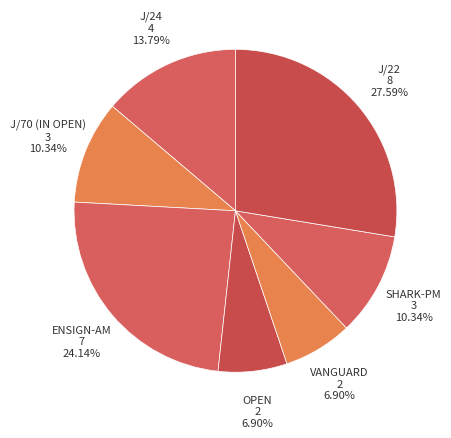

To the nearest percent, what is the average slice percentage?

14%